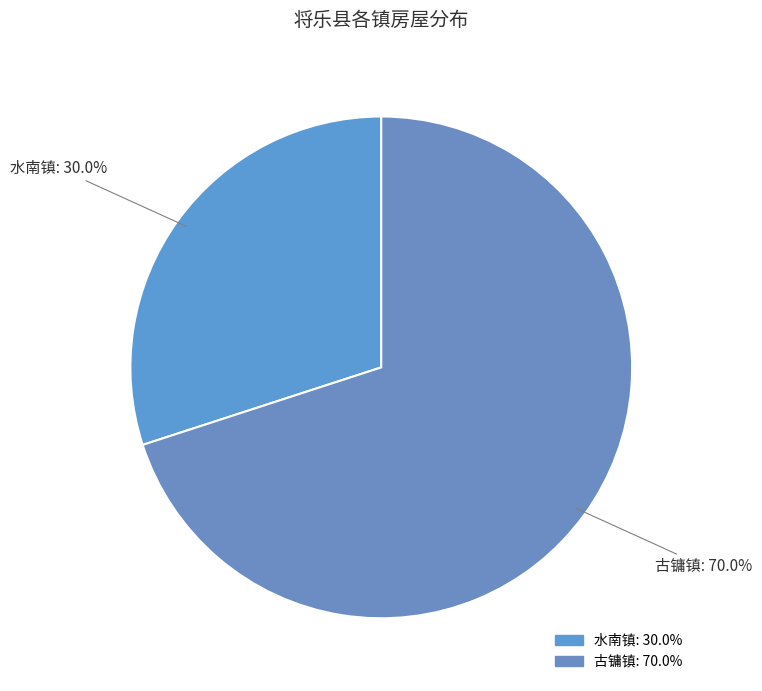

Approximately how many times larger is the value at 水南镇 compared to 古镛镇?

0.4